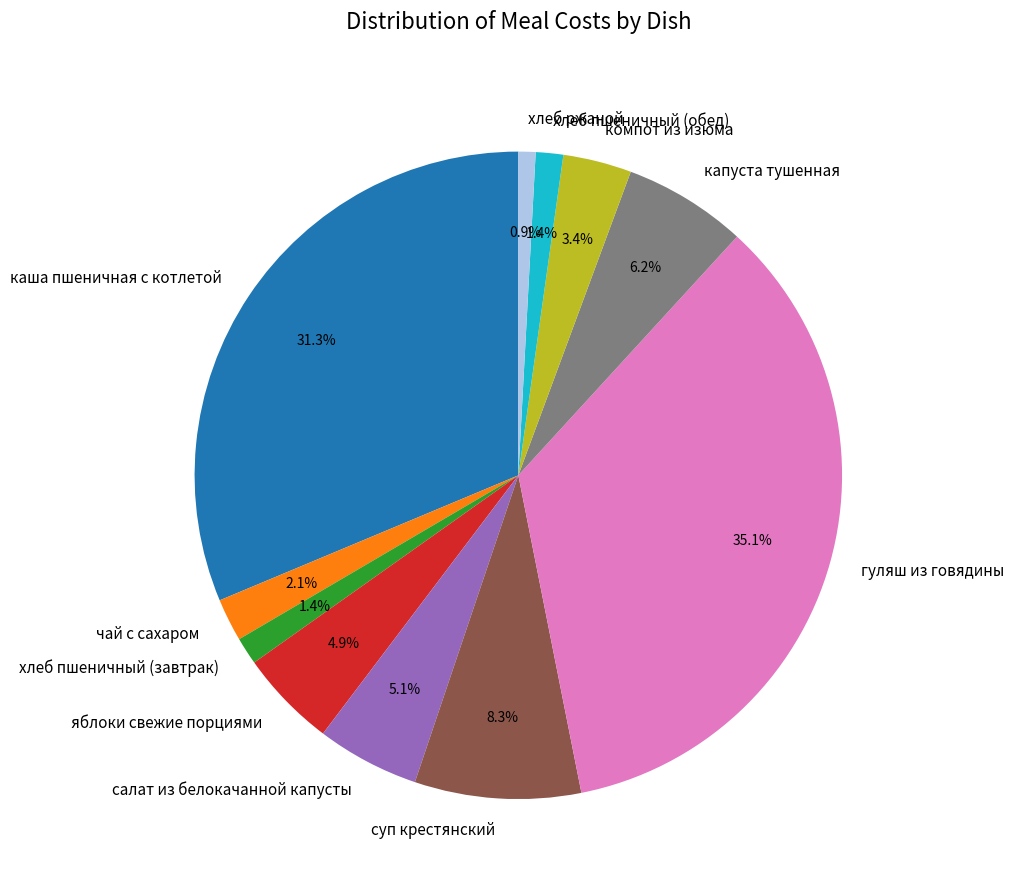

How many slices are in this pie chart?

11